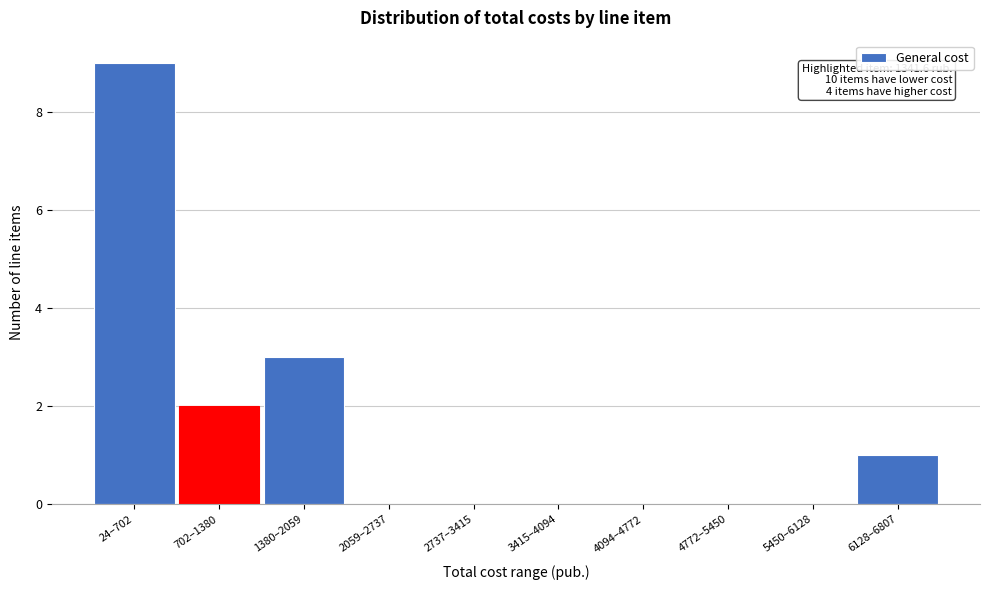

Reading left to right, list all the values displayed in this chart.

24–702=9	702–1380=2	1380–2059=3	2059–2737=0	2737–3415=0	3415–4094=0	4094–4772=0	4772–5450=0	5450–6128=0	6128–6807=1